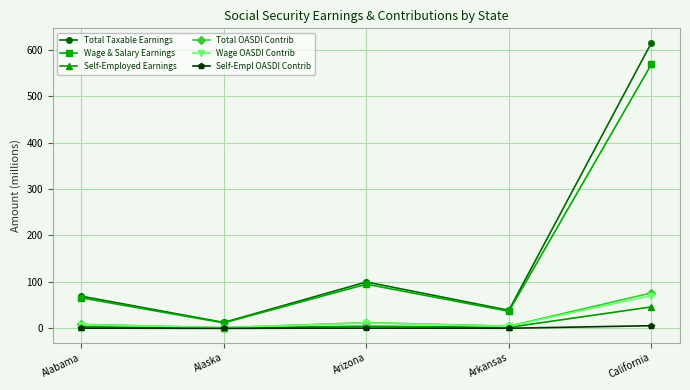

True or false: Wage & Salary Earnings has a value of 95.1 at Arizona.

True